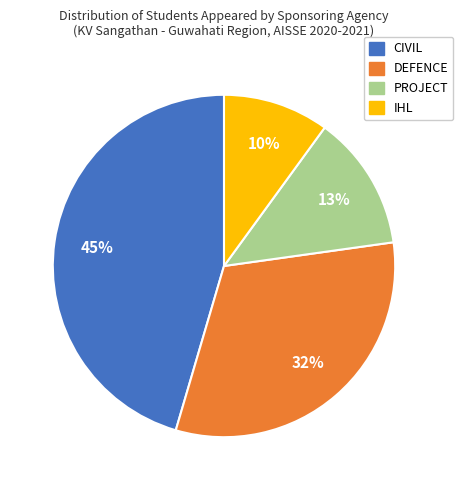

Do PROJECT and CIVIL together represent more than half of the pie?

Yes